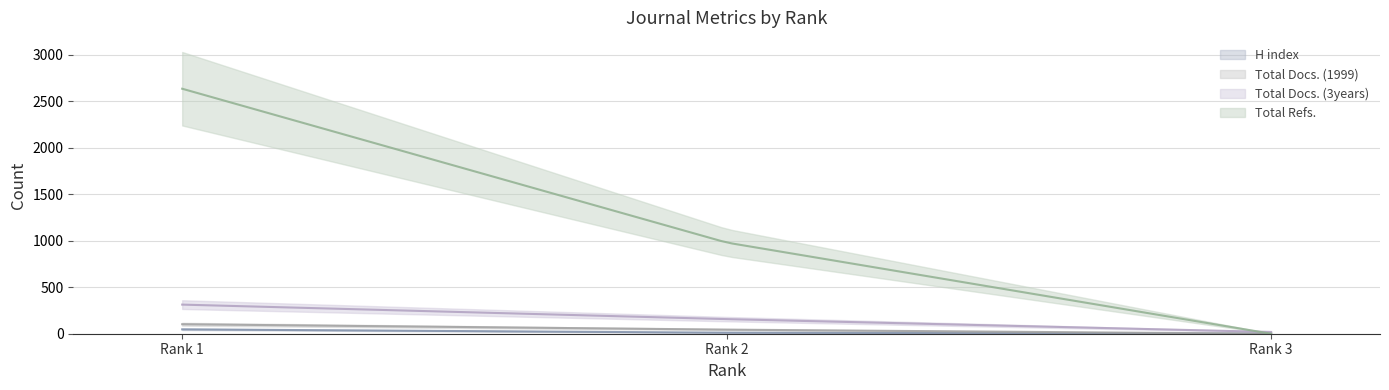

At how many categories does at least one series exceed 708?

2